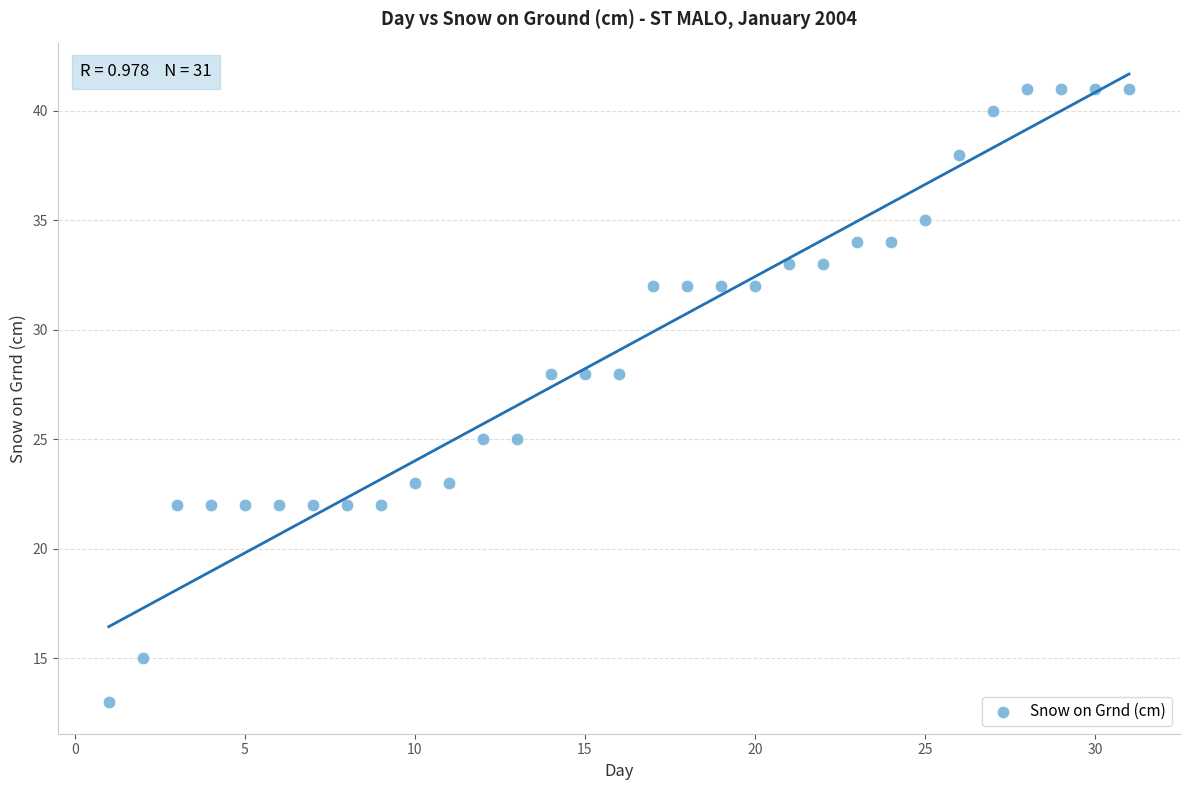

What is the range of X values (max minus min)?

30